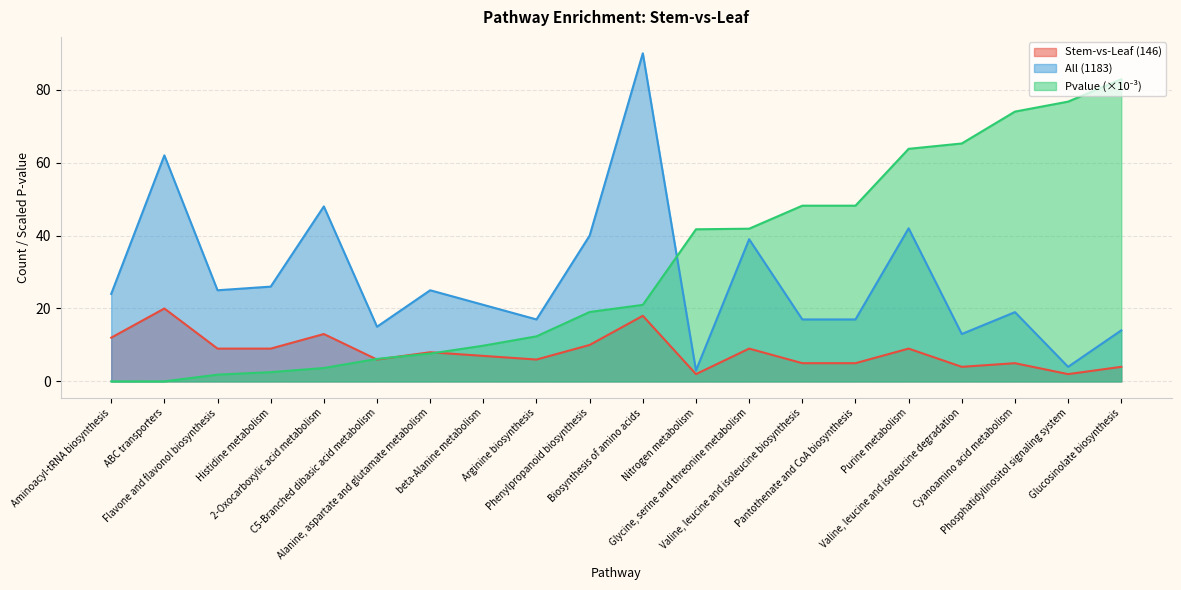

What is the total value across all series at Phenylpropanoid biosynthesis?

69.0